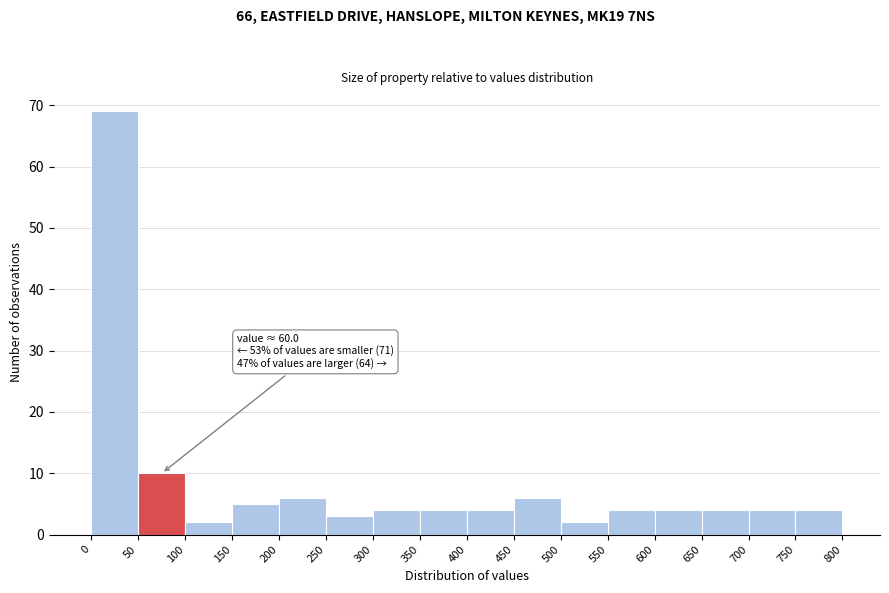

Which range on the x-axis has the tallest bar?

0 to 50